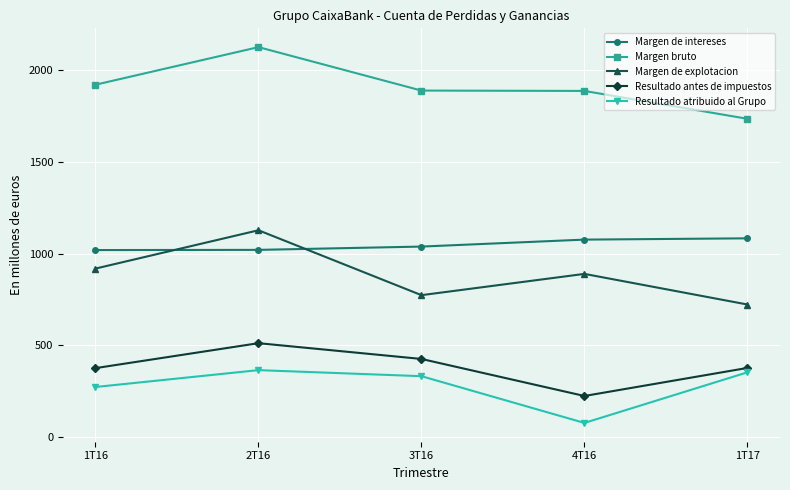

What is the difference between the highest and lowest values at 1T16?

1649